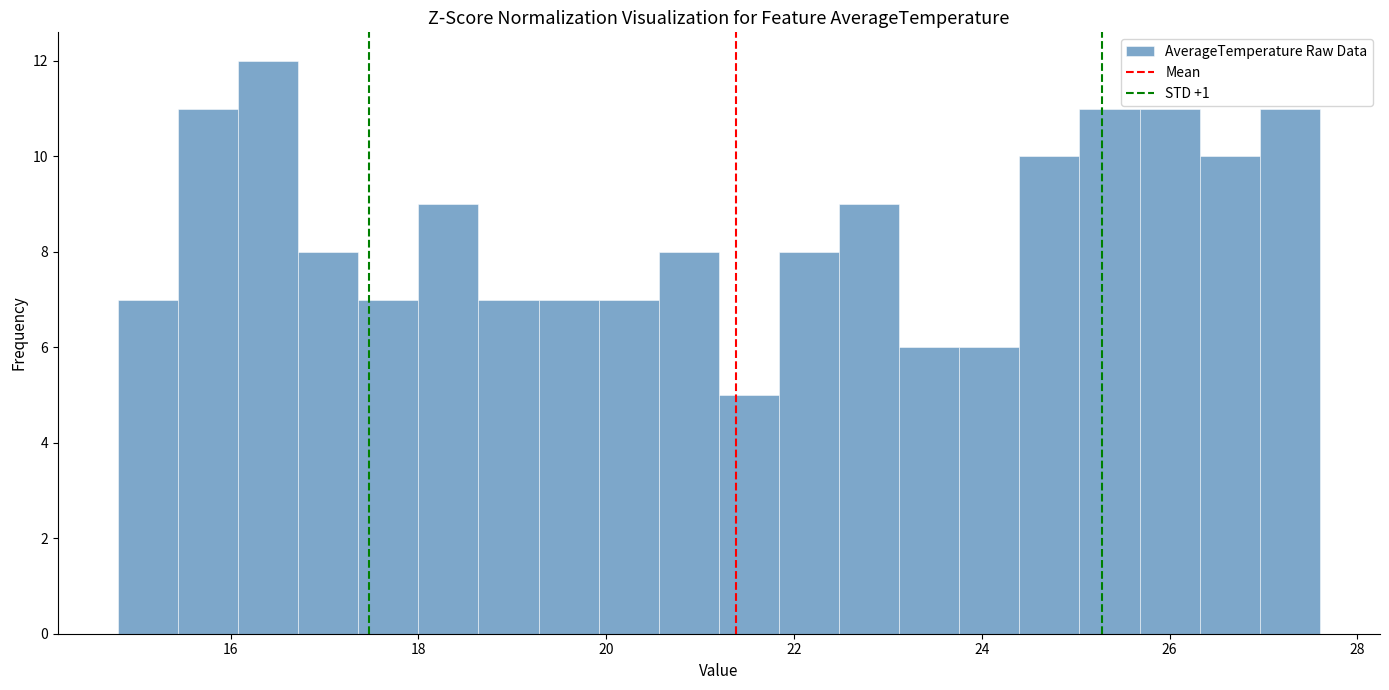

Read against the x-axis, roughly where is the centre of the tallest bar?

16.4